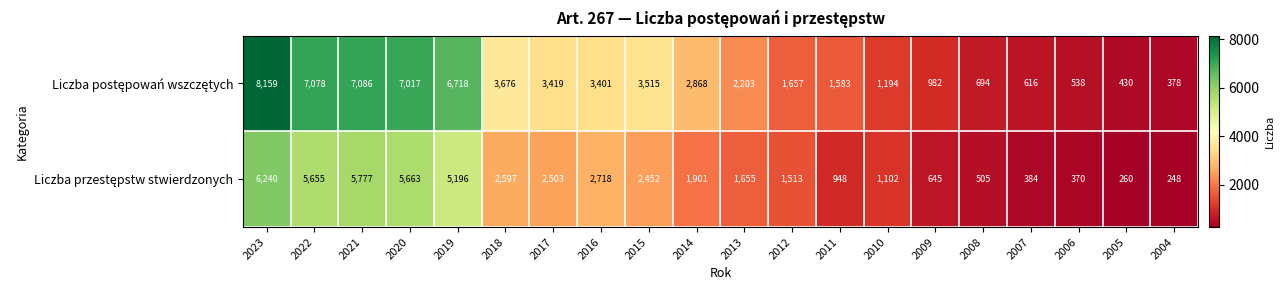

At which category is the sum across all series the highest?

2023